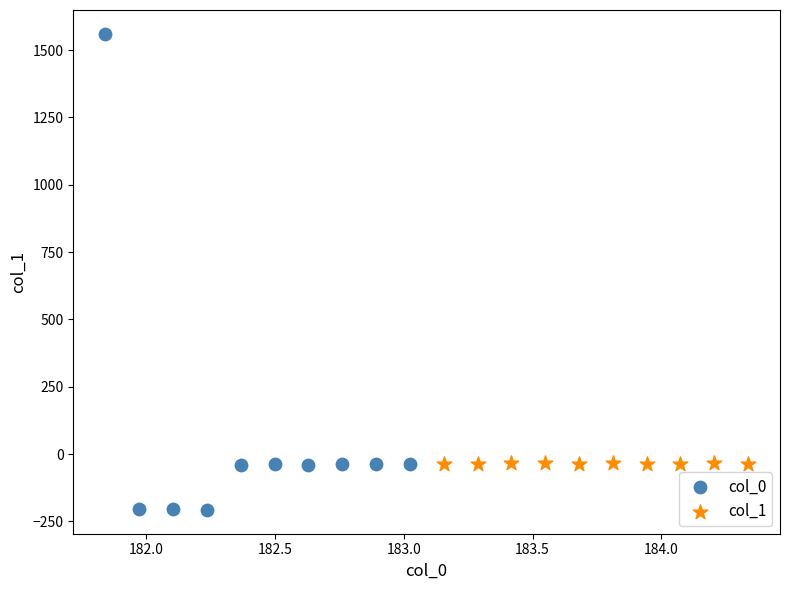

Which series reaches the maximum Y coordinate?

col_0